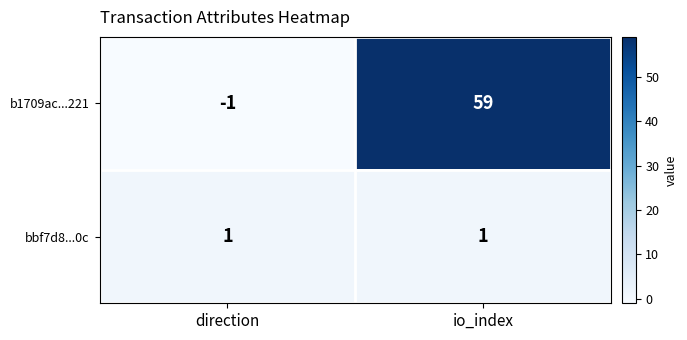

The value of bbf7d8...0c at io_index is 1. True or false?

True